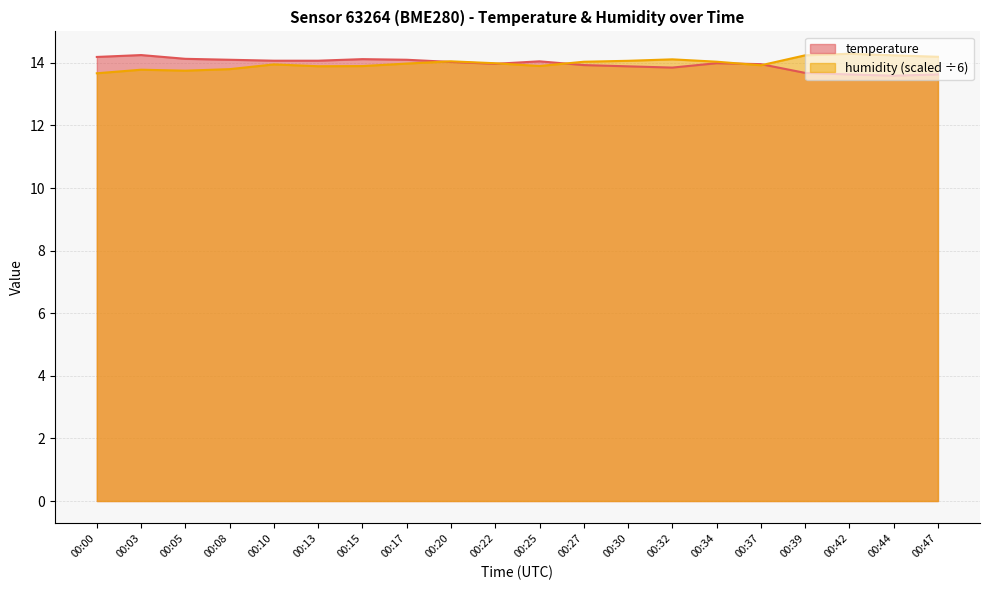

Which label corresponds to the smallest value in the chart?

00:44